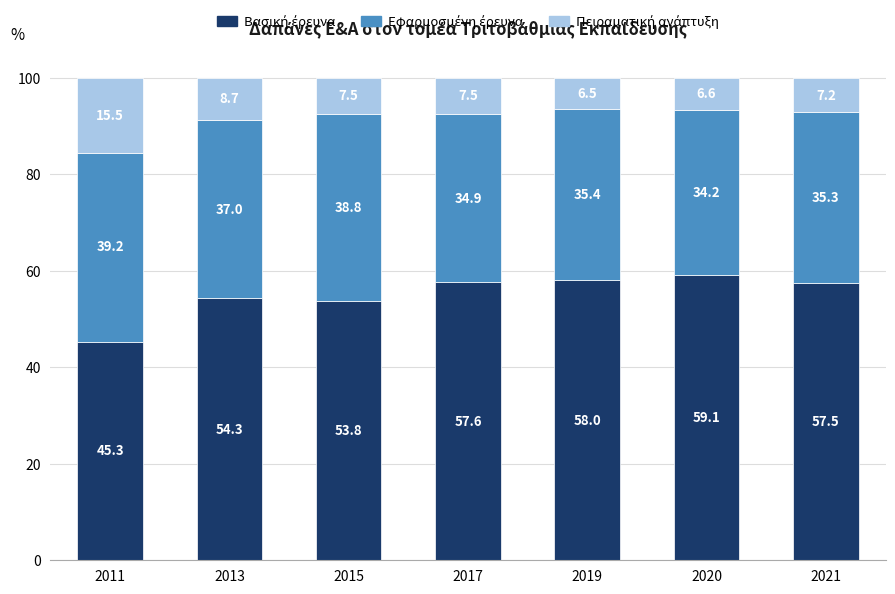

How many bars are there in total?

7